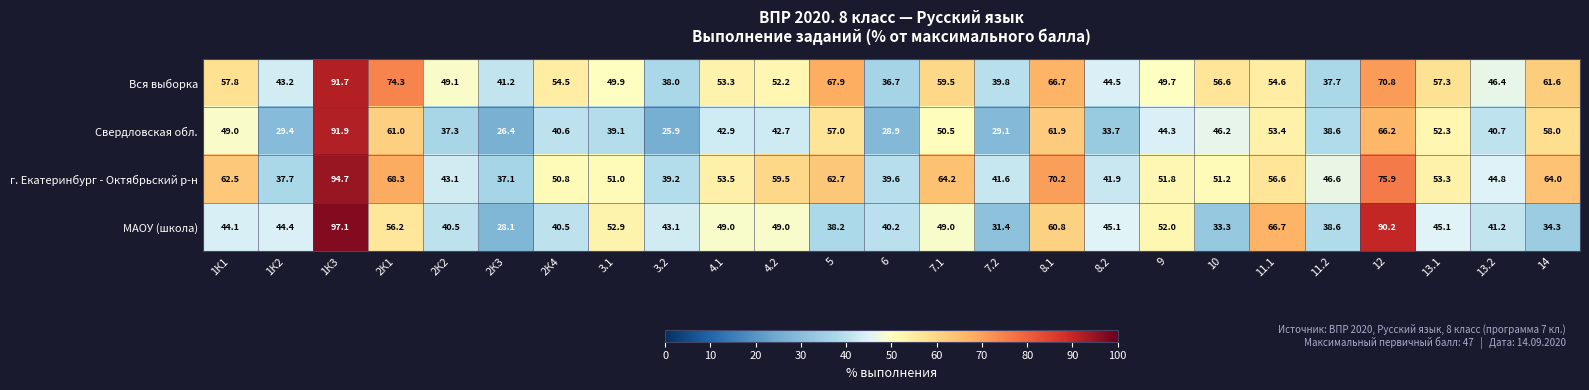

Is it true that г. Екатеринбург - Октябрьский р-н equals 53.5 at 4.1?

True